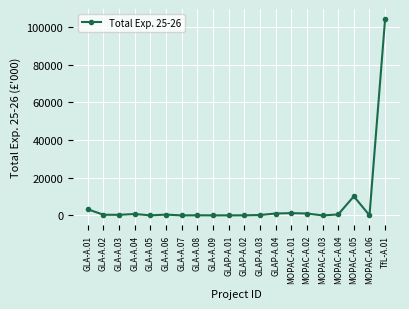

How many data points does each series have?

20